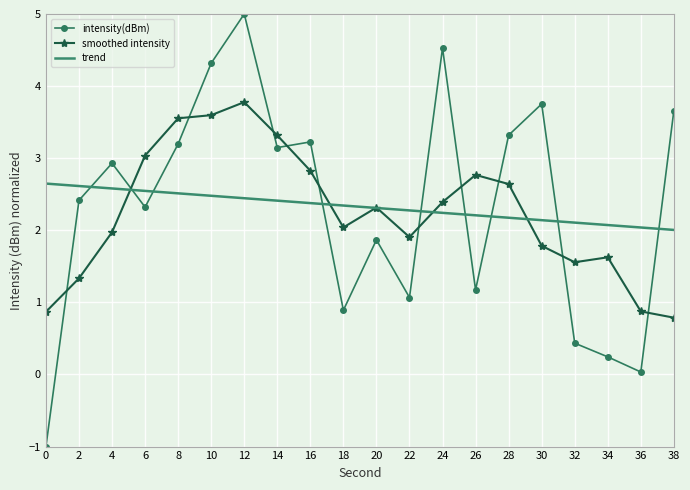

What is the greatest value displayed?

5.0